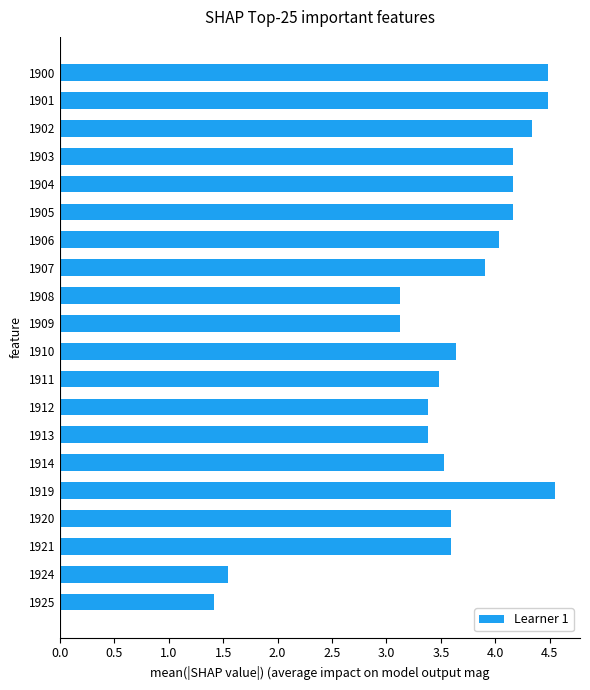

What value does the data have at 1911?

3.5